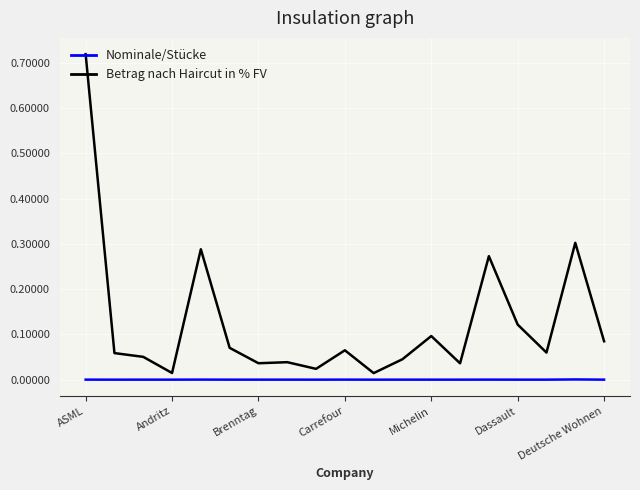

At how many categories does at least one series exceed 0?

19